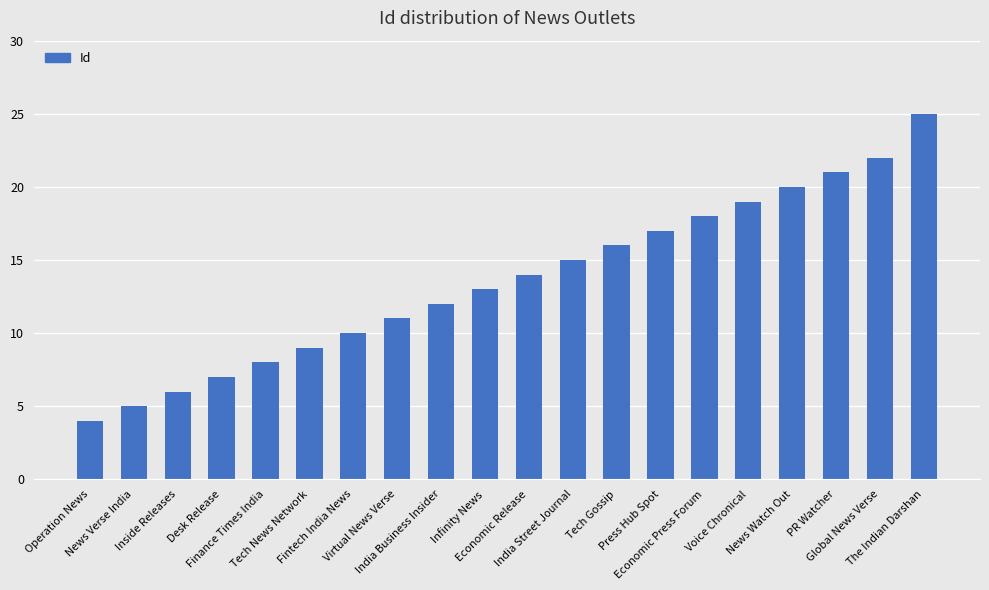

Reading left to right, what are all the values shown in this chart?

Operation News=4	News Verse India=5	Inside Releases=6	Desk Release=7	Finance Times India=8	Tech News Network=9	Fintech India News=10	Virtual News Verse=11	India Business Insider=12	Infinity News=13	Economic Release=14	India Street Journal=15	Tech Gossip=16	Press Hub Spot=17	Economic Press Forum=18	Voice Chronical=19	News Watch Out=20	PR Watcher=21	Global News Verse=22	The Indian Darshan=25